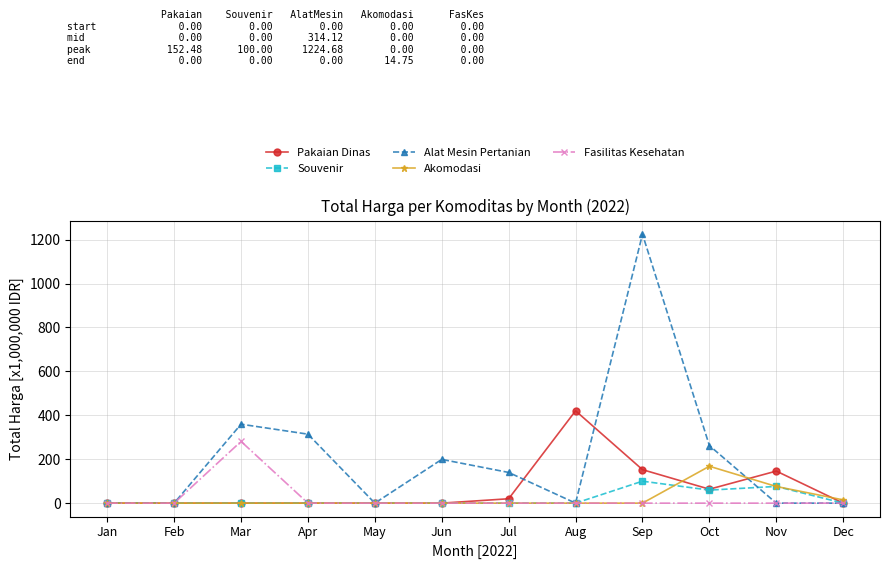

Which label corresponds to the largest value in the chart?

Sep